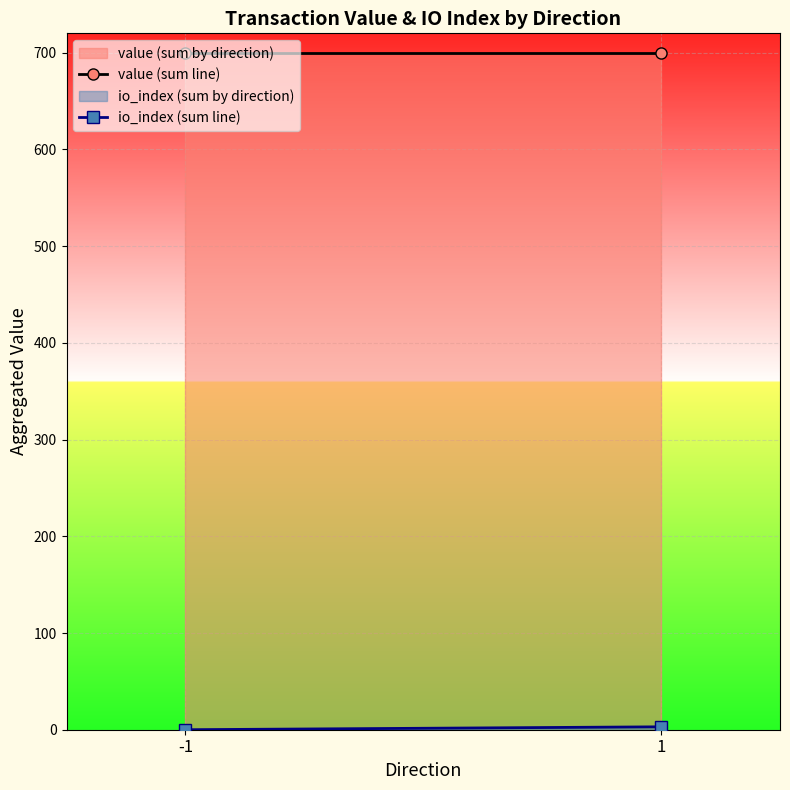

List the series in order of their overall mean, highest first.

value (sum line), io_index (sum line)